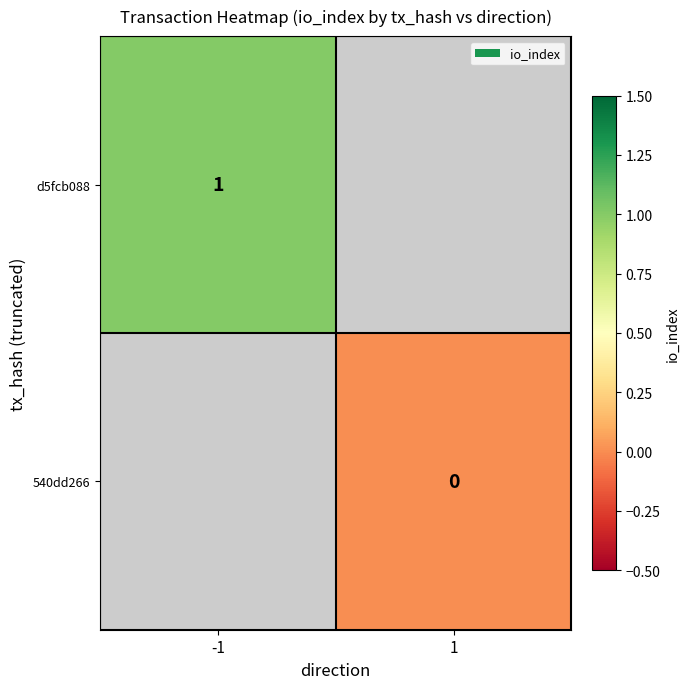

The value of d5fcb088 at -1 is 1. True or false?

True